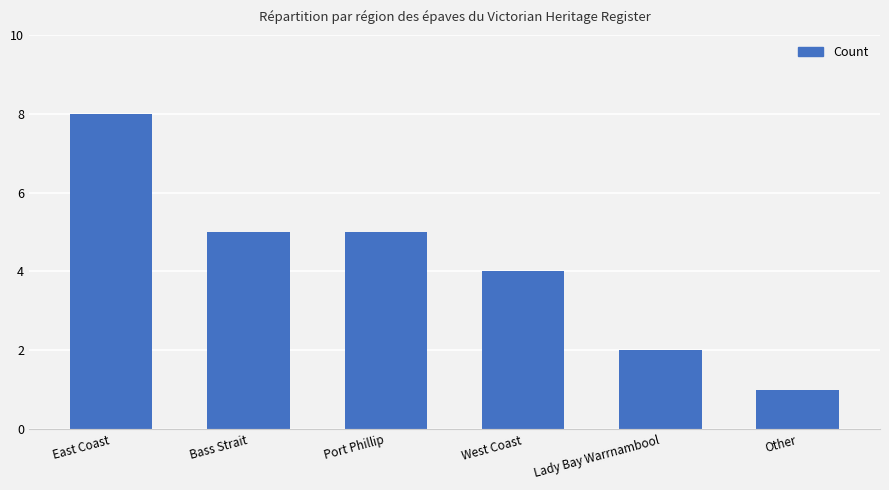

How many data points does each series have?

6